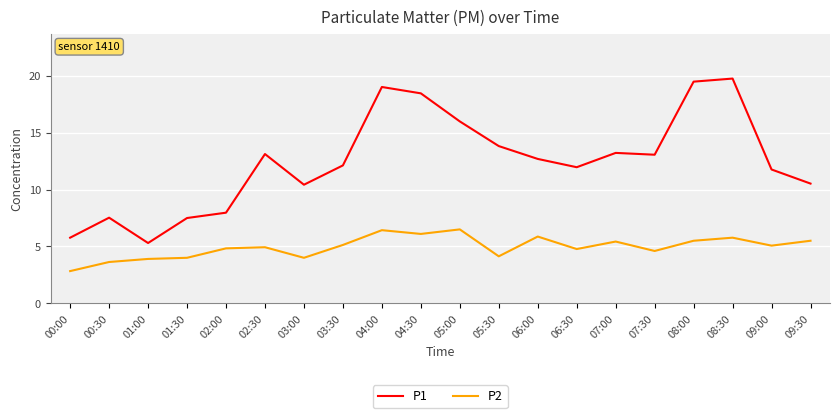

True or false: P1 has a value of 20.8 at 03:30.

False